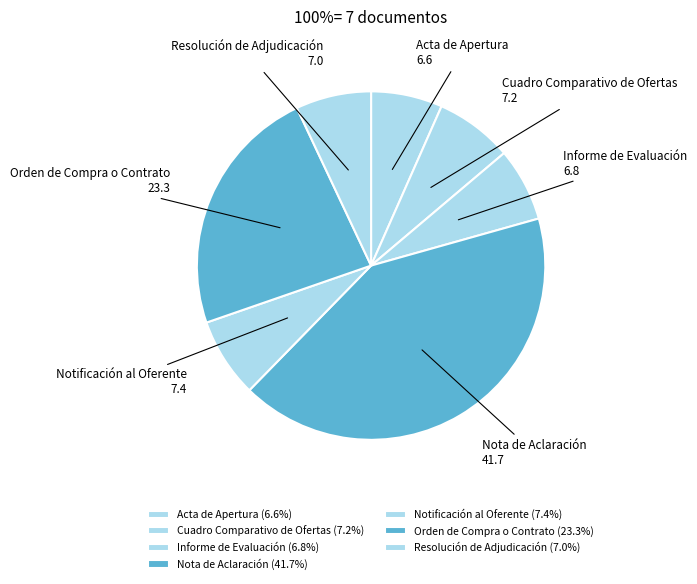

What is the ratio of the value at Orden de Compra o Contrato to the value at Resolución de Adjudicación?

3.3